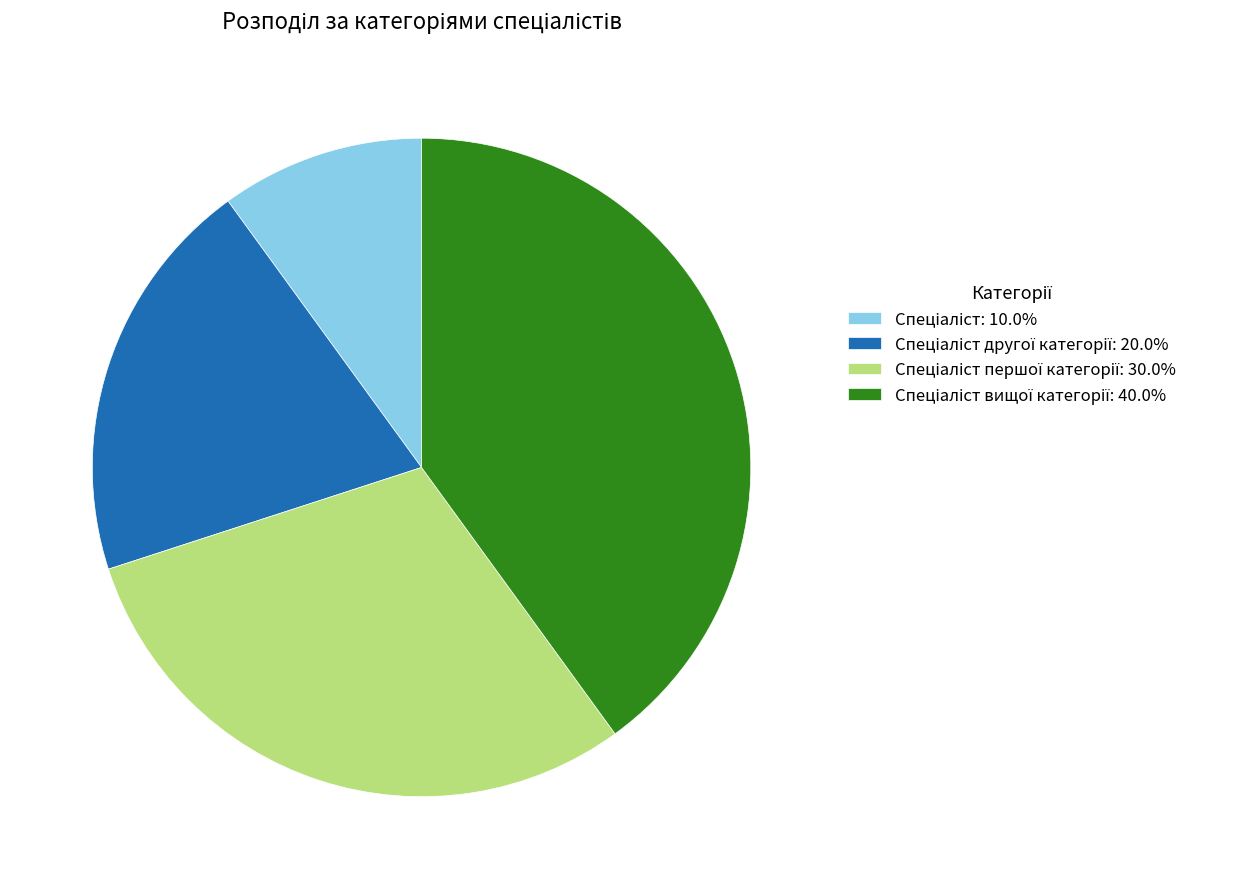

Is there a majority slice in this chart?

No